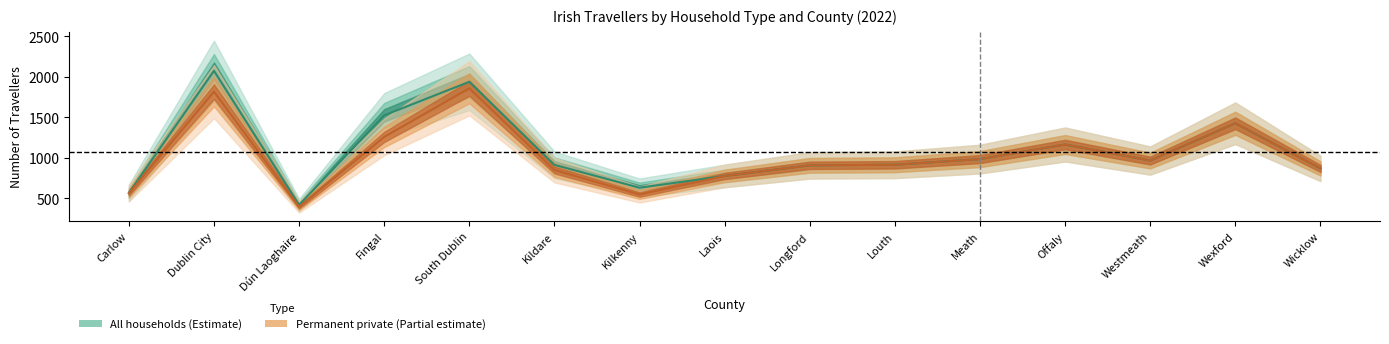

Reading right to left, extract all data points from this chart.

Permanent private: 869	1426	966	1164	984	914	907	776	547	849	1858	1258	395	1816	563
All households: 869	1426	966	1164	984	914	907	776	631	913	1938	1524	419	2073	567